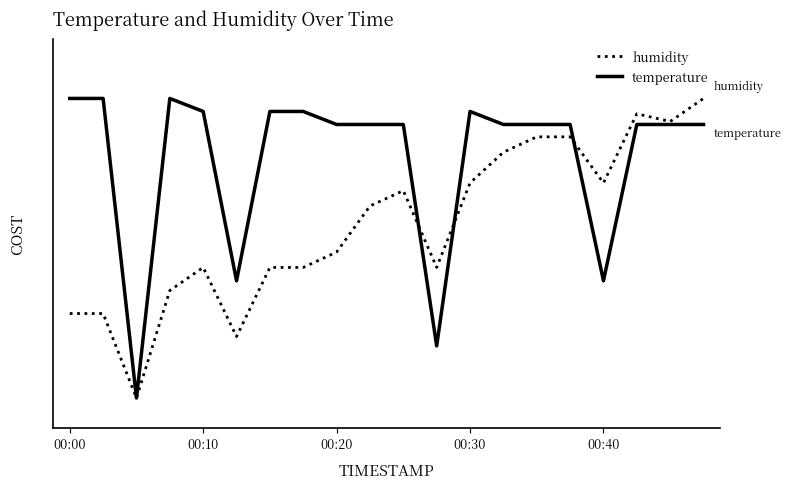

Does the chart have visible grid lines?

No